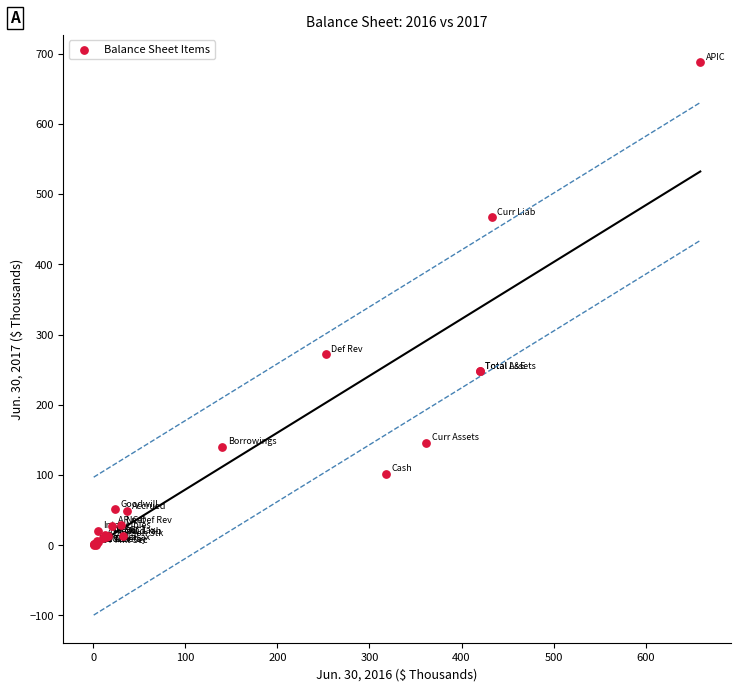

What Y value in the scatter plot is closest to 343?

272.0